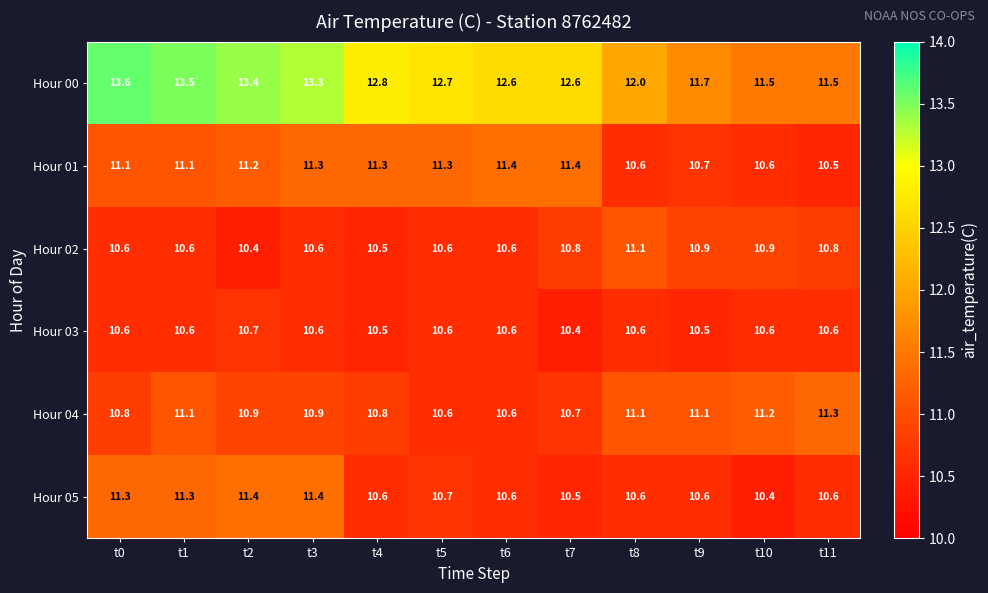

Is it true that Hour 02 equals 15.2 at t3?

False